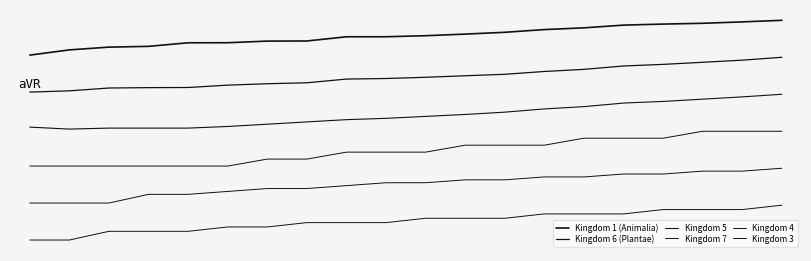

Does the chart display data point markers on the line(s)?

No